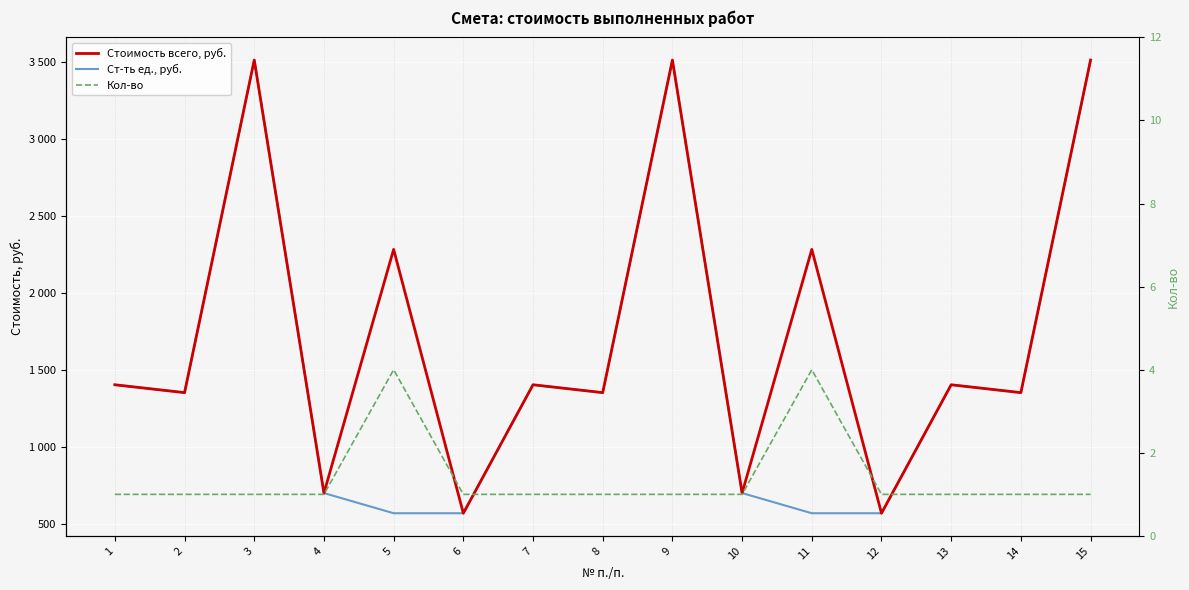

List the series in order of their peak value, highest first.

Стоимость всего, руб., Ст-ть ед., руб., Кол-во